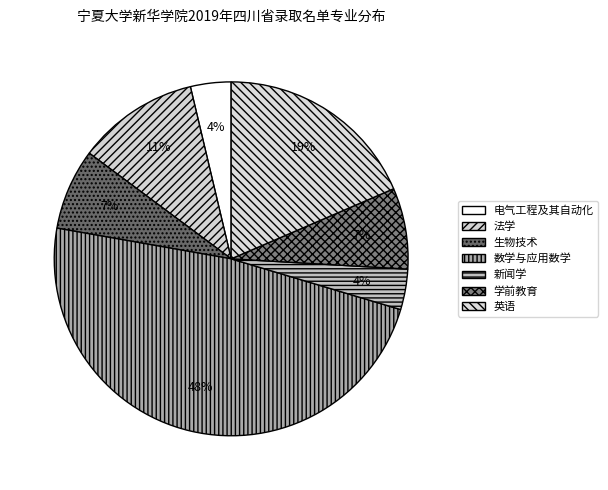

How many segments does this pie chart have?

7